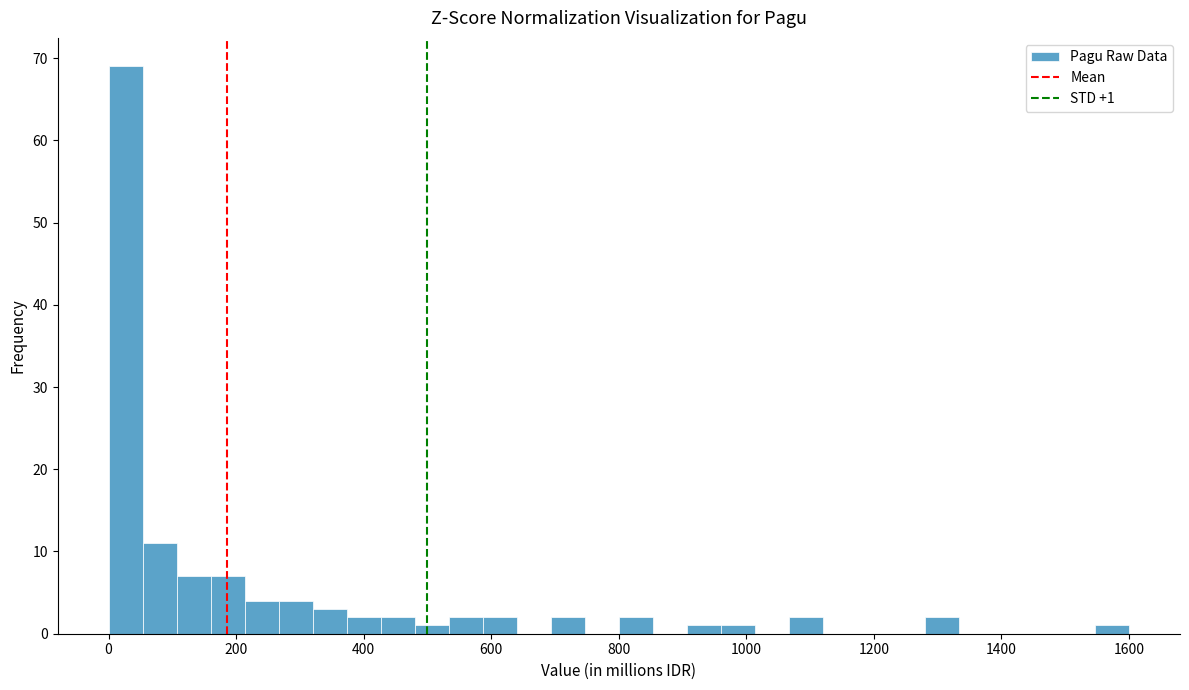

Read against the x-axis, roughly where is the centre of the tallest bar?

20